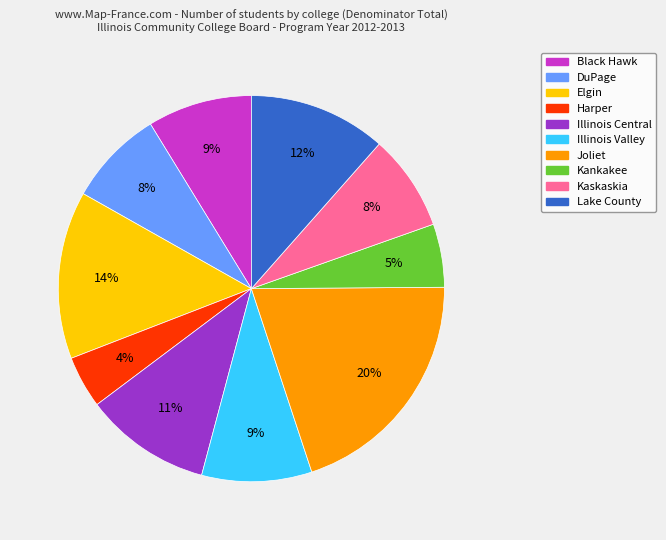

Which has a higher value, Black Hawk or Harper?

Black Hawk